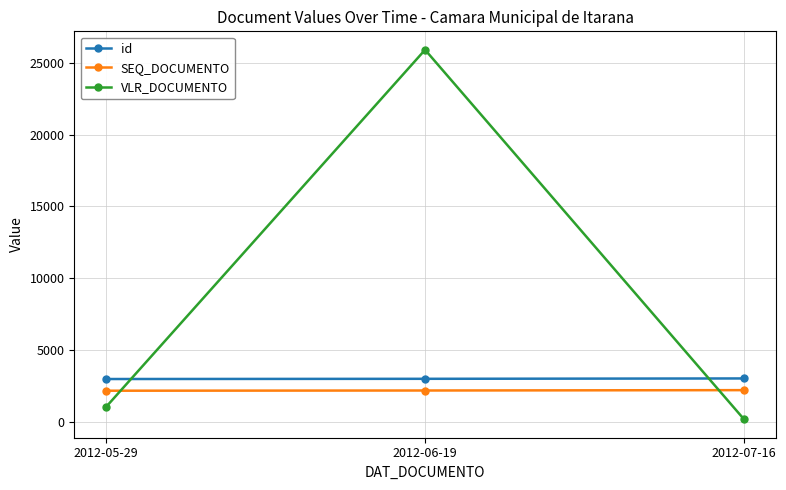

What is the greatest value displayed?

25900